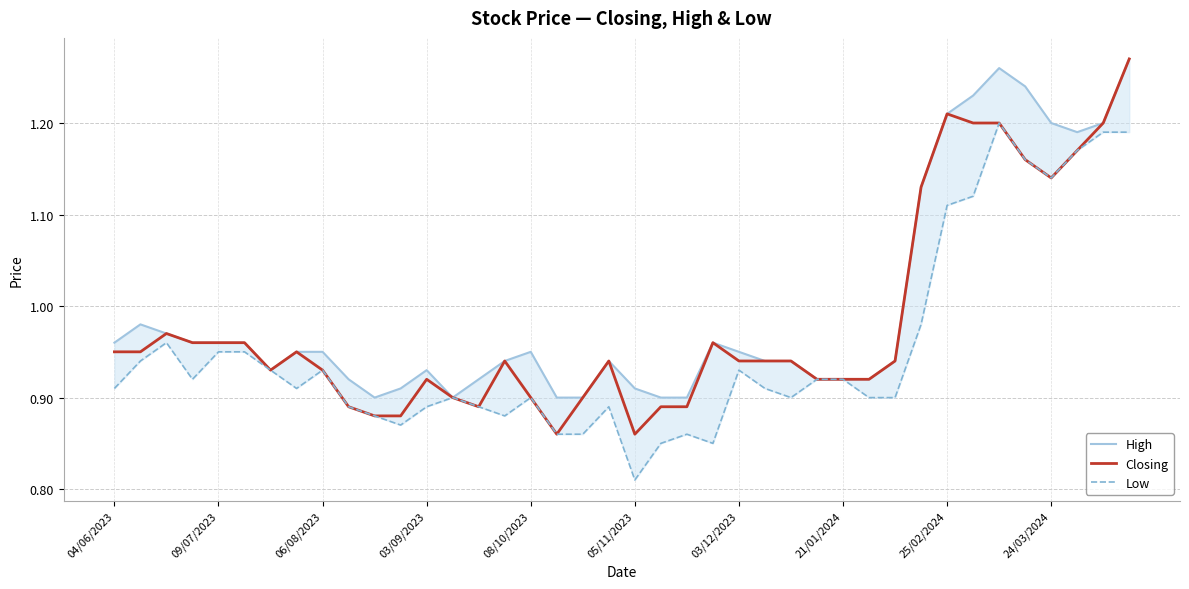

List the series in order of their peak value, lowest first.

Low, High, Closing